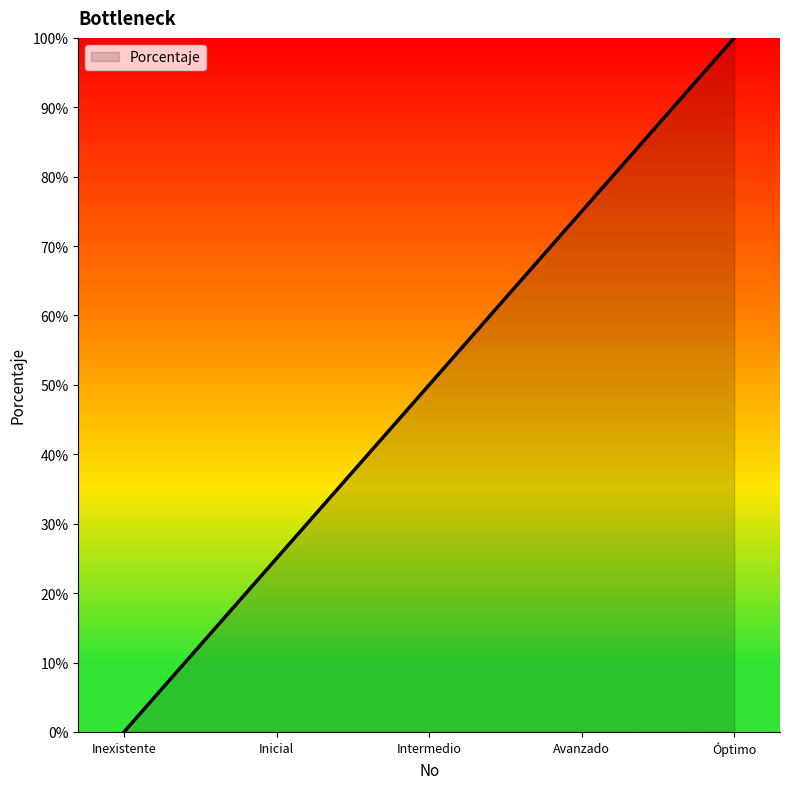

Does the chart display data point markers on the line(s)?

No